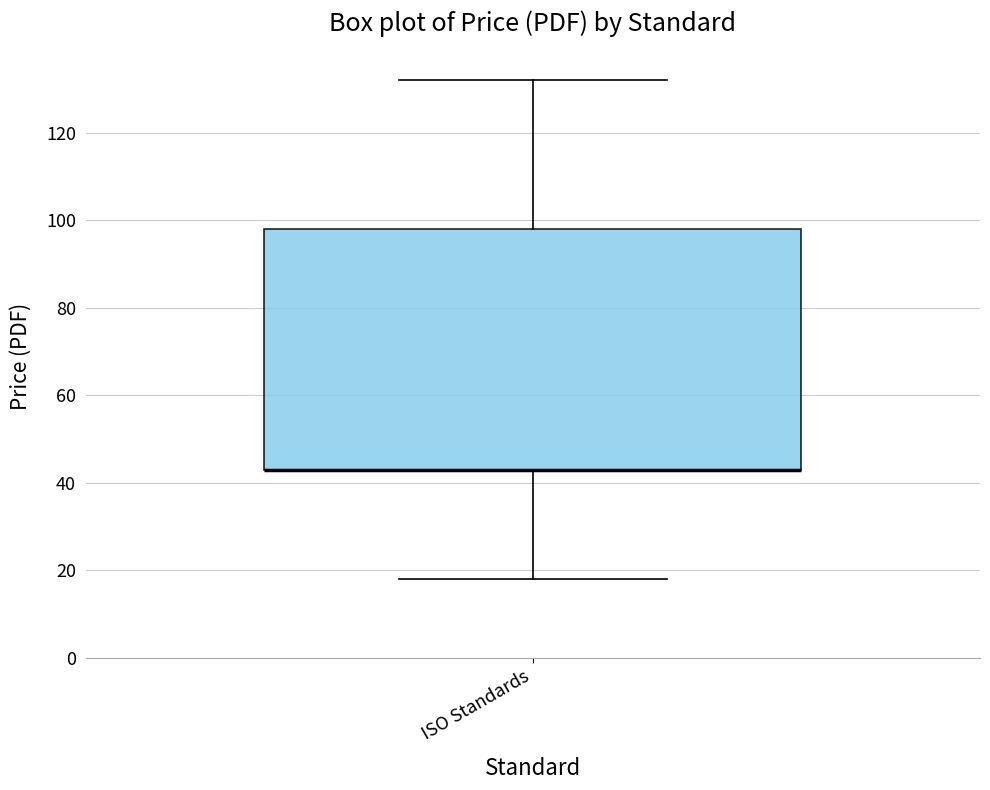

Read this box plot against the y-axis: the position of the median line, the range covered by the box, and the ends of both whiskers. The values are not printed on the chart, so give them approximately, as read against the axis.

median 44 (drawn on the box's lower edge), box 44 to 98, whiskers 18 to 132